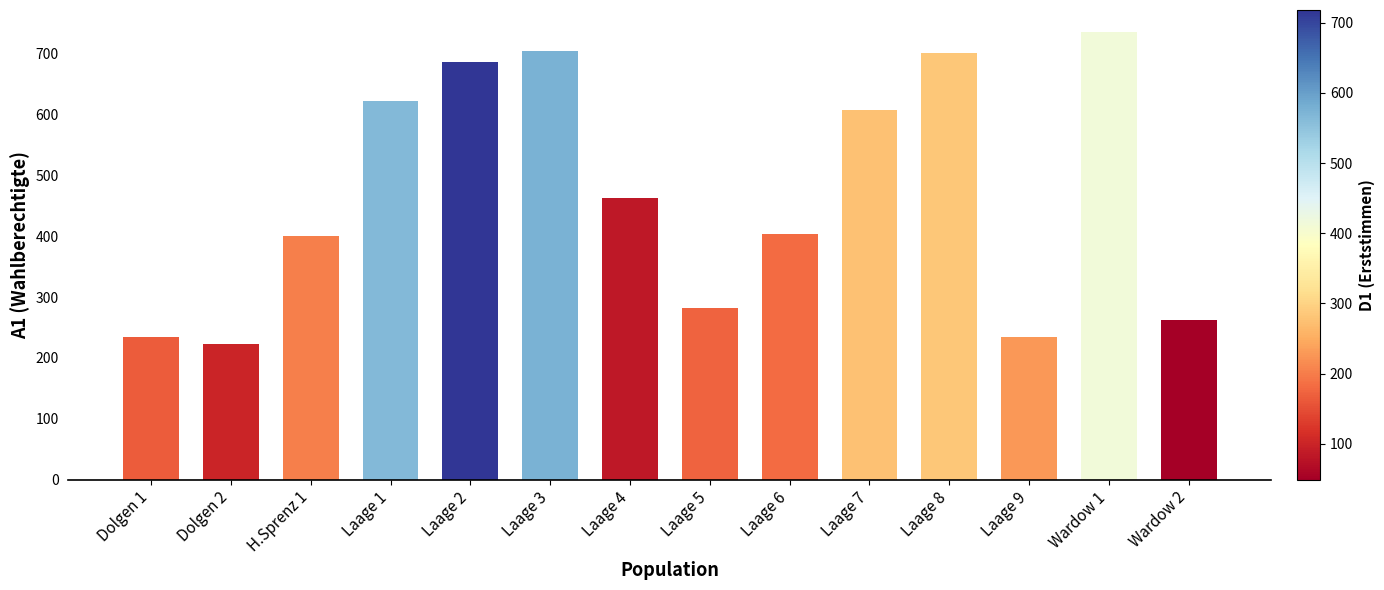

What is the minimum value shown in the chart?

223